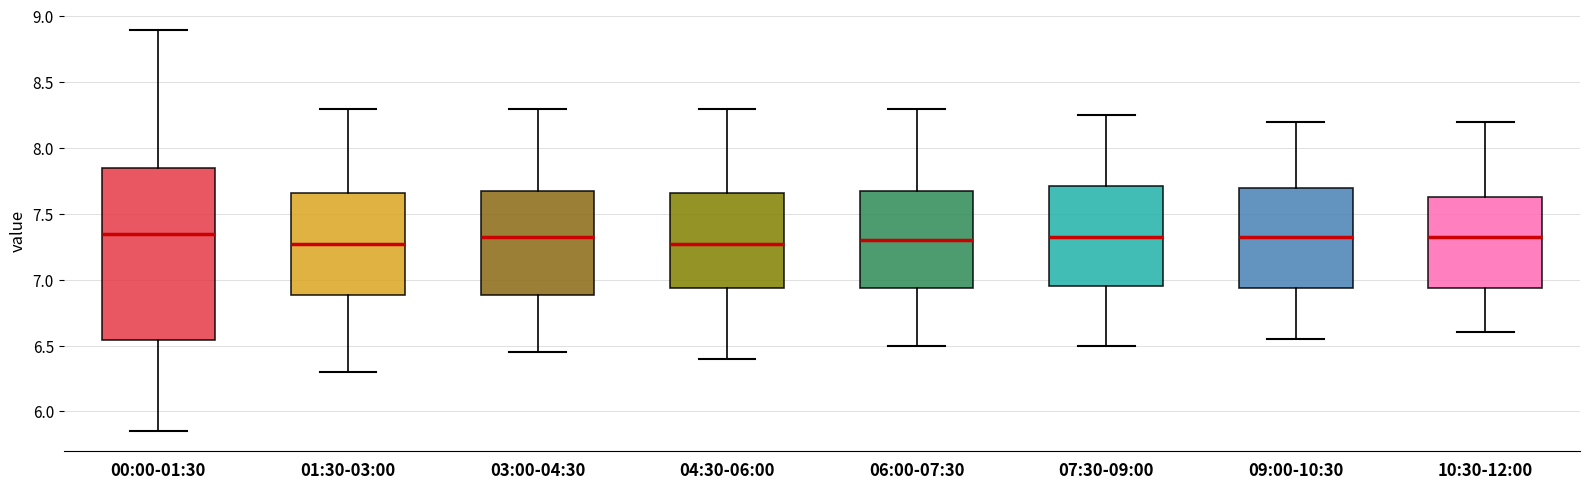

Which box is the tallest, from its lower edge to its upper edge?

00:00-01:30